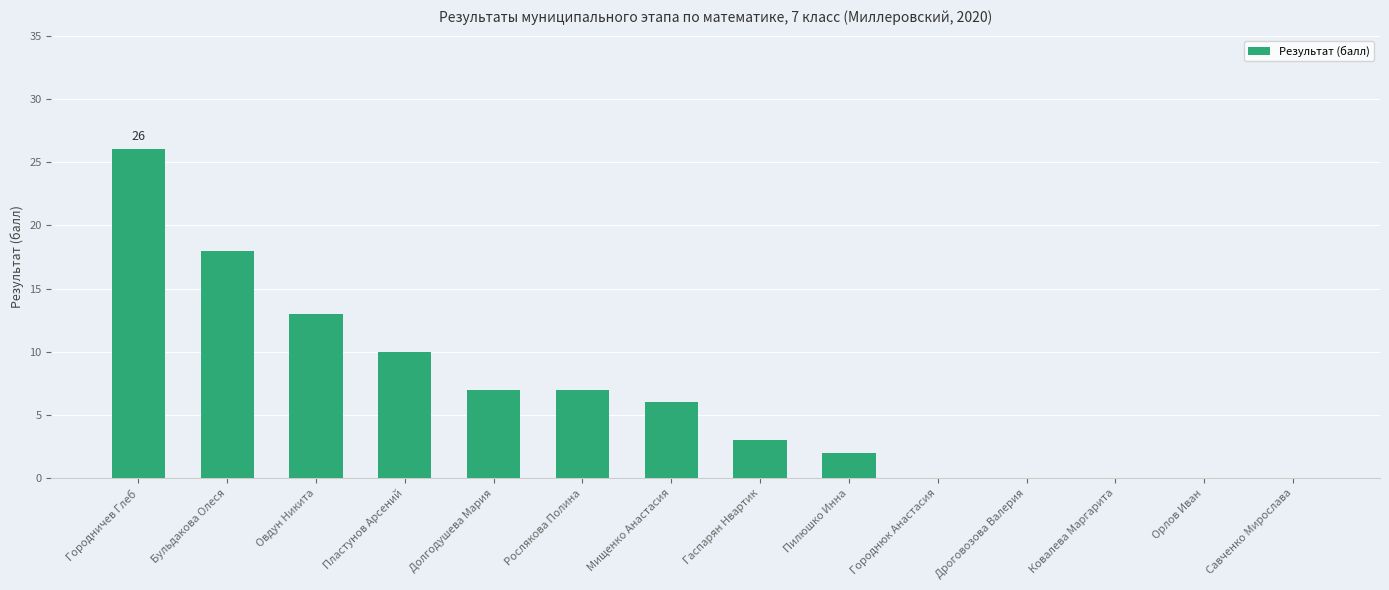

Are the bars horizontal?

No